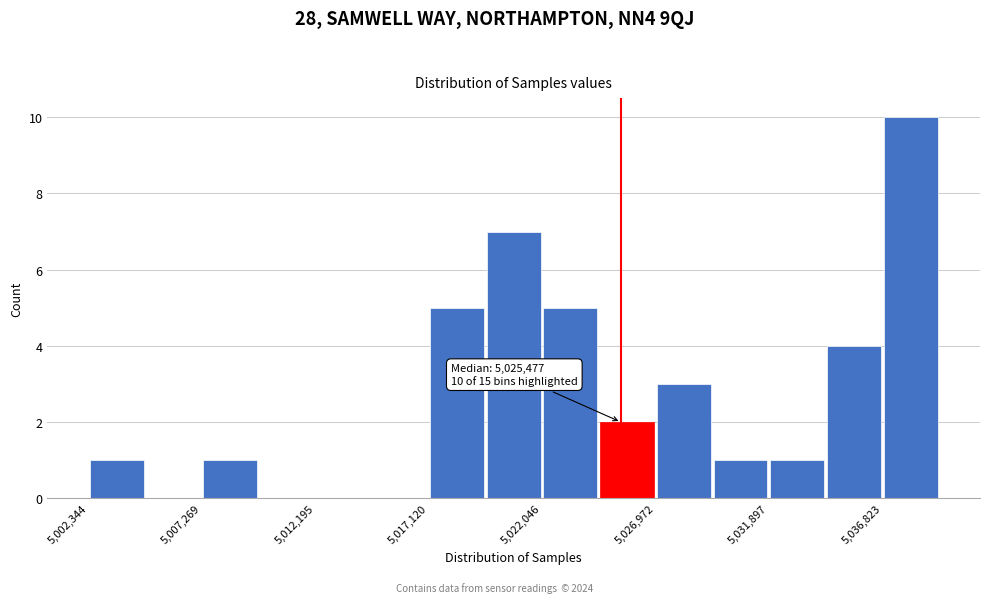

Over which range of the x-axis is the bar tallest?

5037000 to 5039500